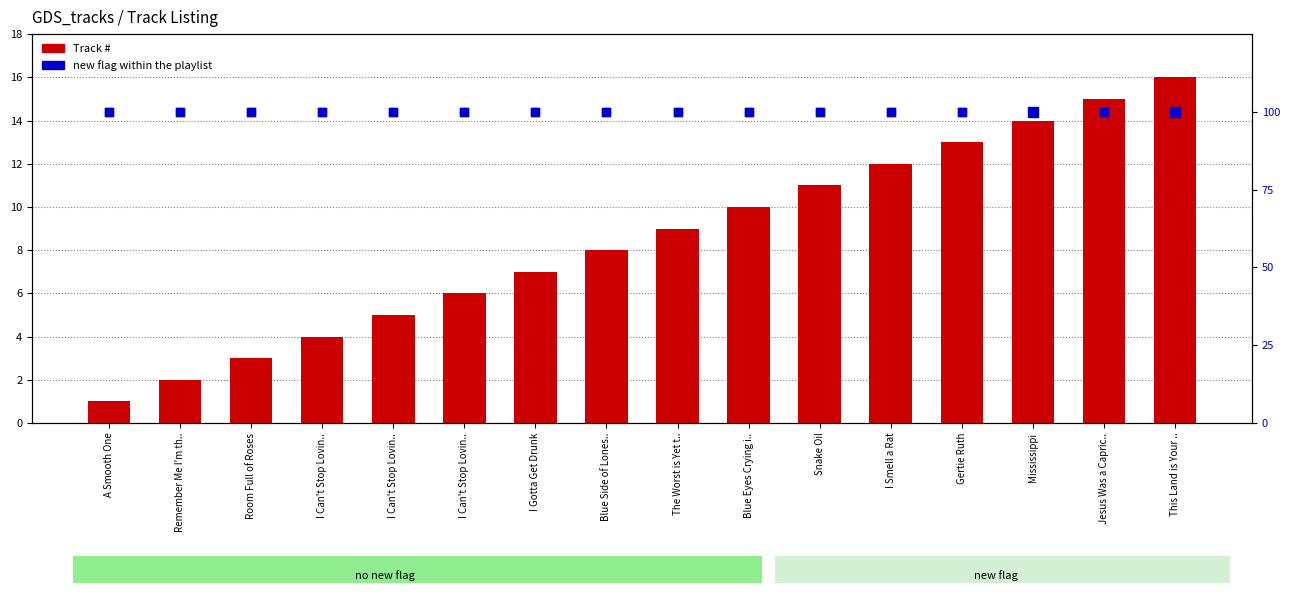

Which series reaches the minimum Y coordinate?

Track #